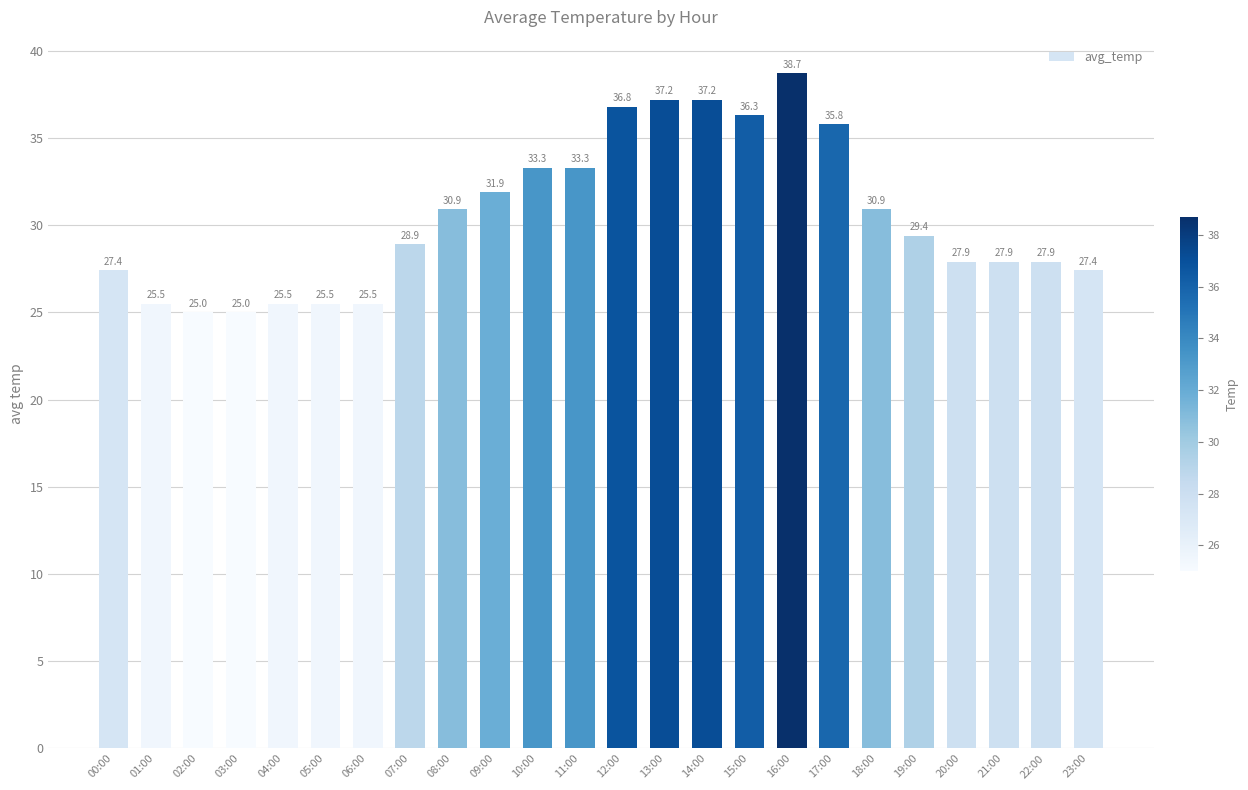

What is the label of the 20th bar from the right?

04:00